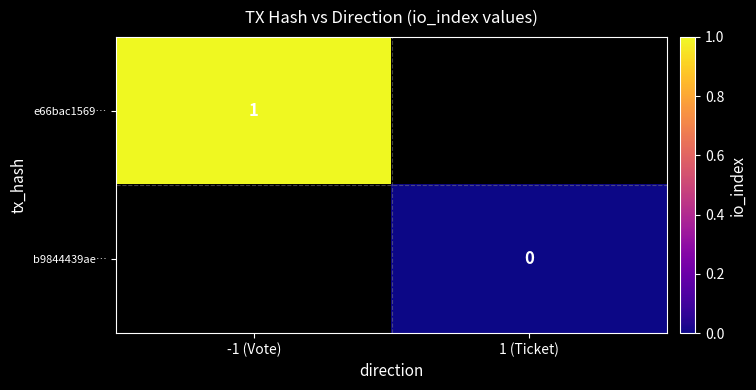

The value of e66bac1569… at -1 (Vote) is 0.3. True or false?

False